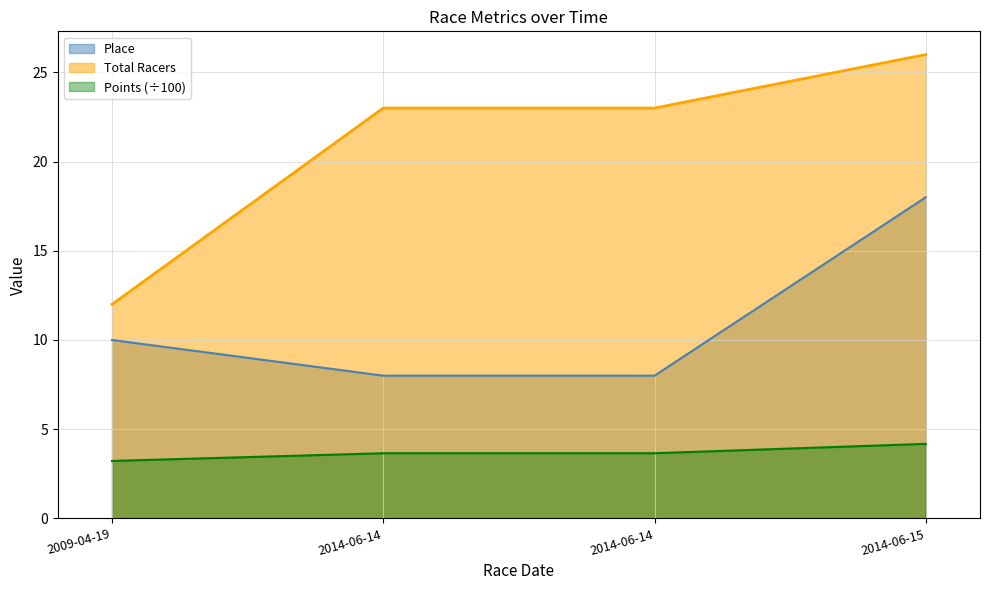

What is the value of the Total Racers point at the 3rd from the left?

23.0